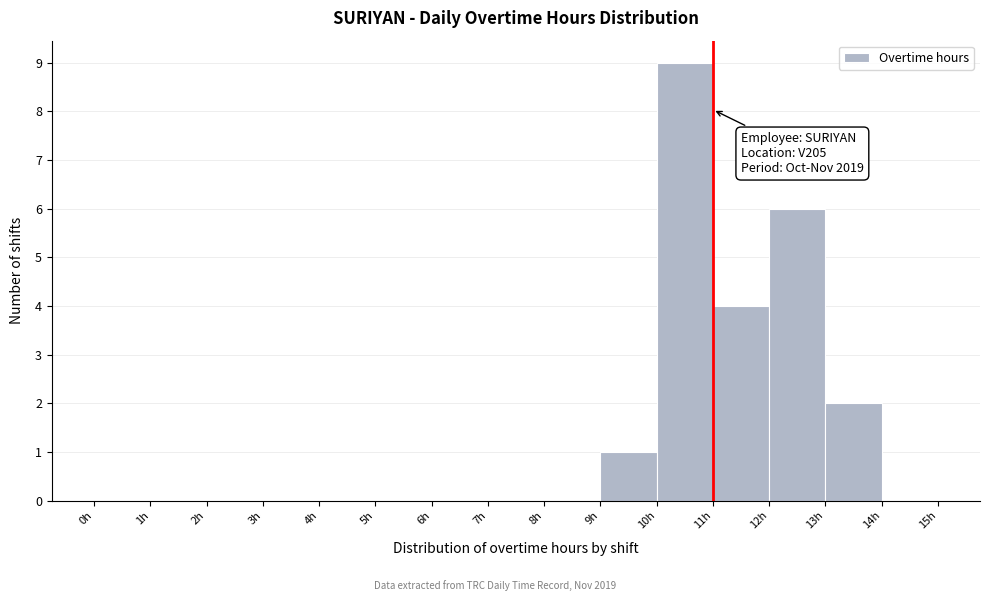

Over which range of the x-axis is the bar tallest?

10 to 11